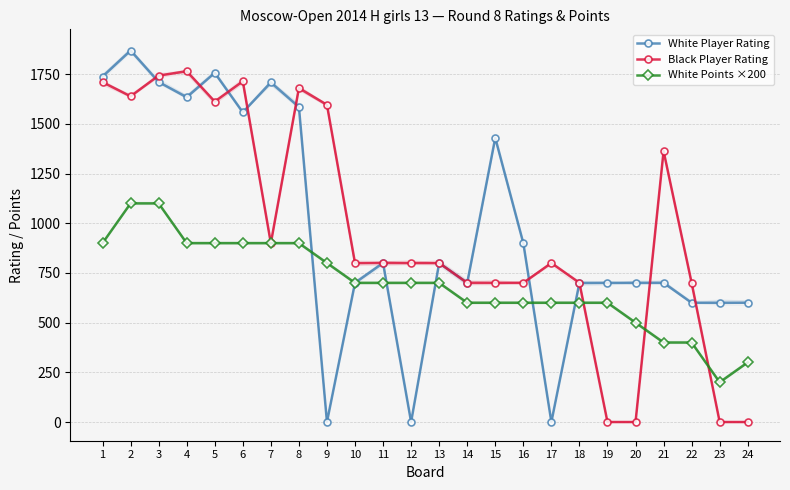

True or false: Black Player Rating and White Points ×200 intersect in this chart.

True